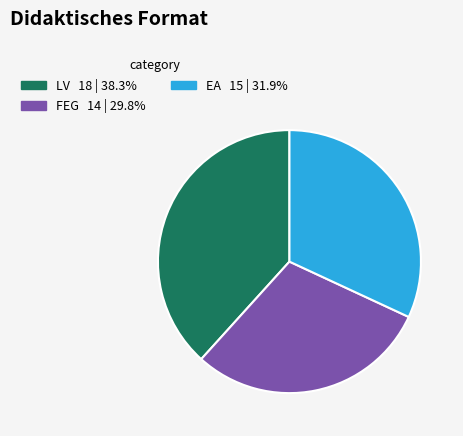

Is there any slice that represents more than half of the pie?

No